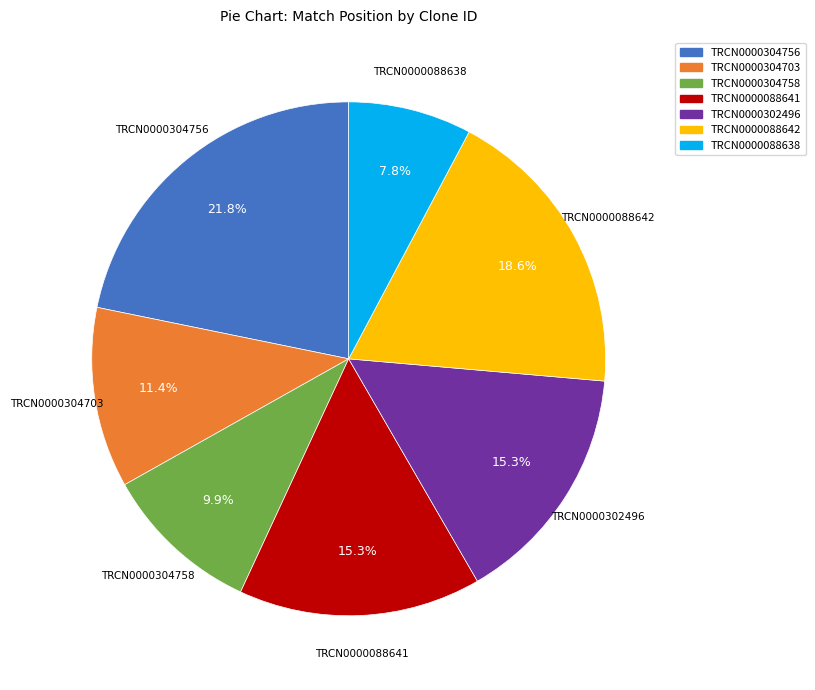

The TRCN0000088638 slice represents 8% of the pie. True or false?

True